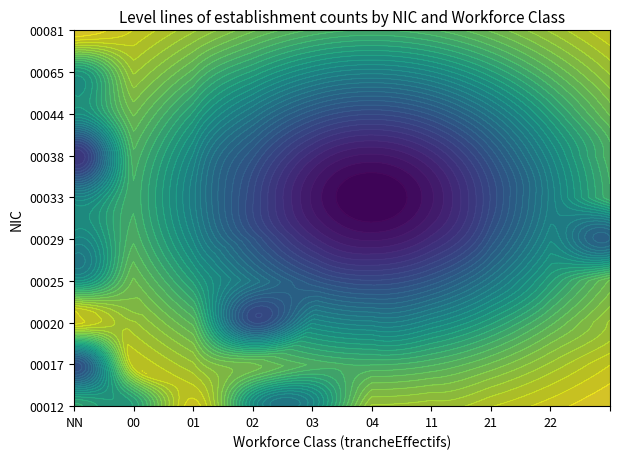

Which series has the widest spread of values?

00012